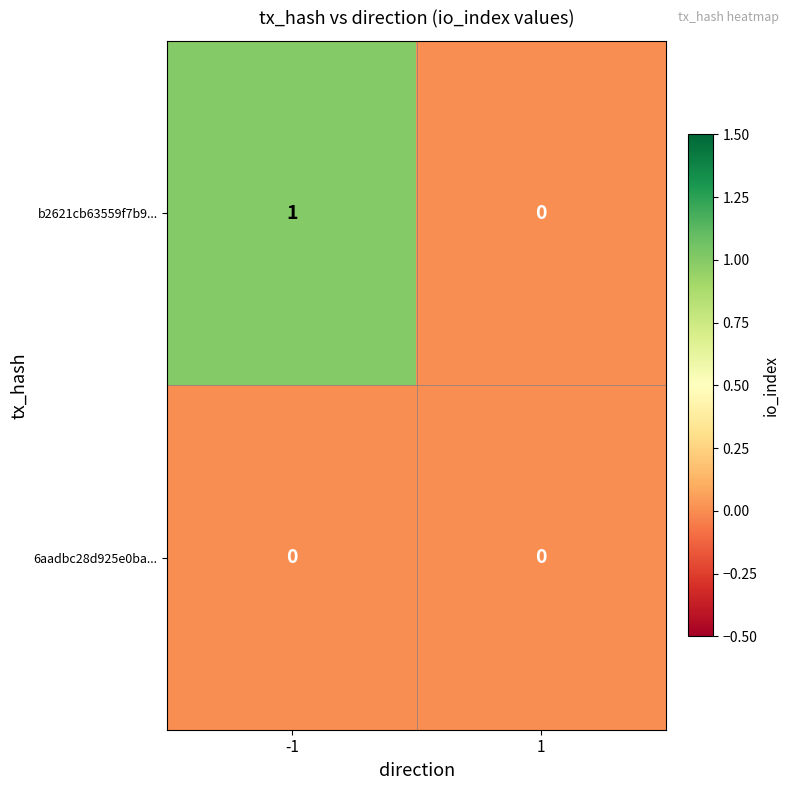

Rank the series by their average value, from highest to lowest.

b2621cb63559f7b9..., 6aadbc28d925e0ba...